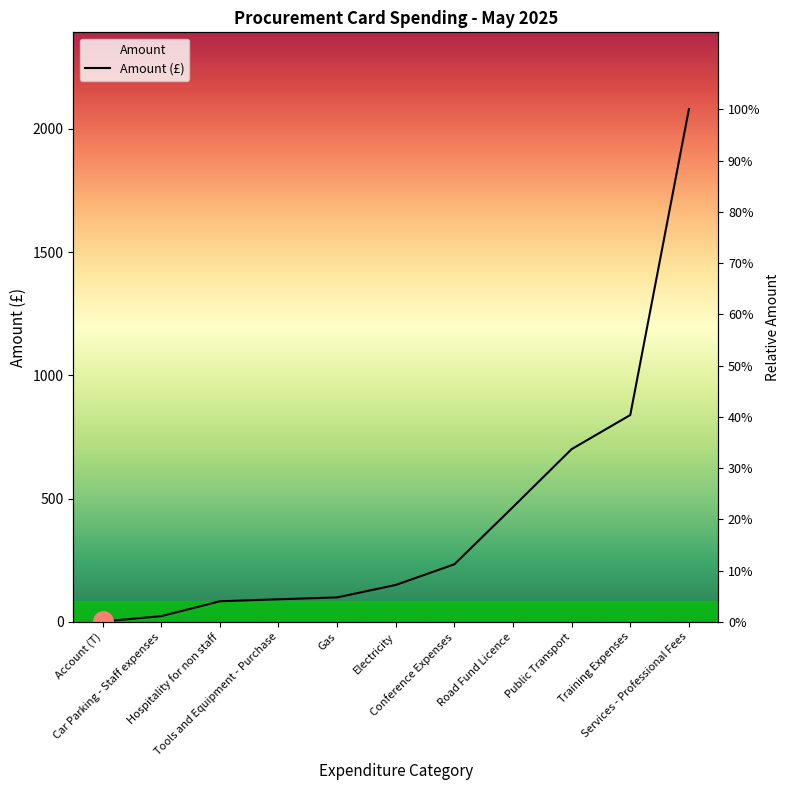

What is the sum of all values?

4769.2